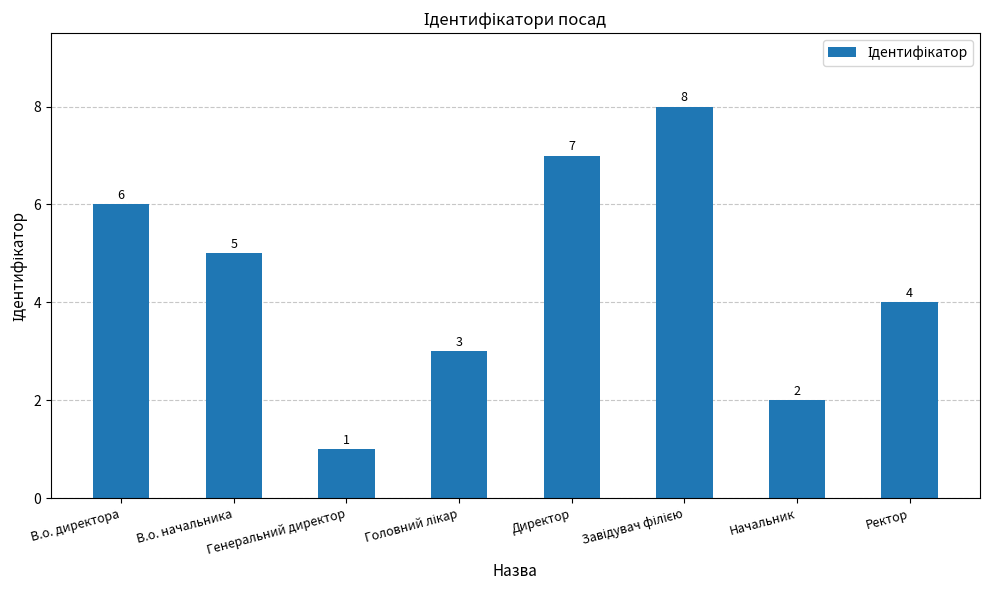

Reading left to right, transcribe all the data shown in this chart.

6	5	1	3	7	8	2	4